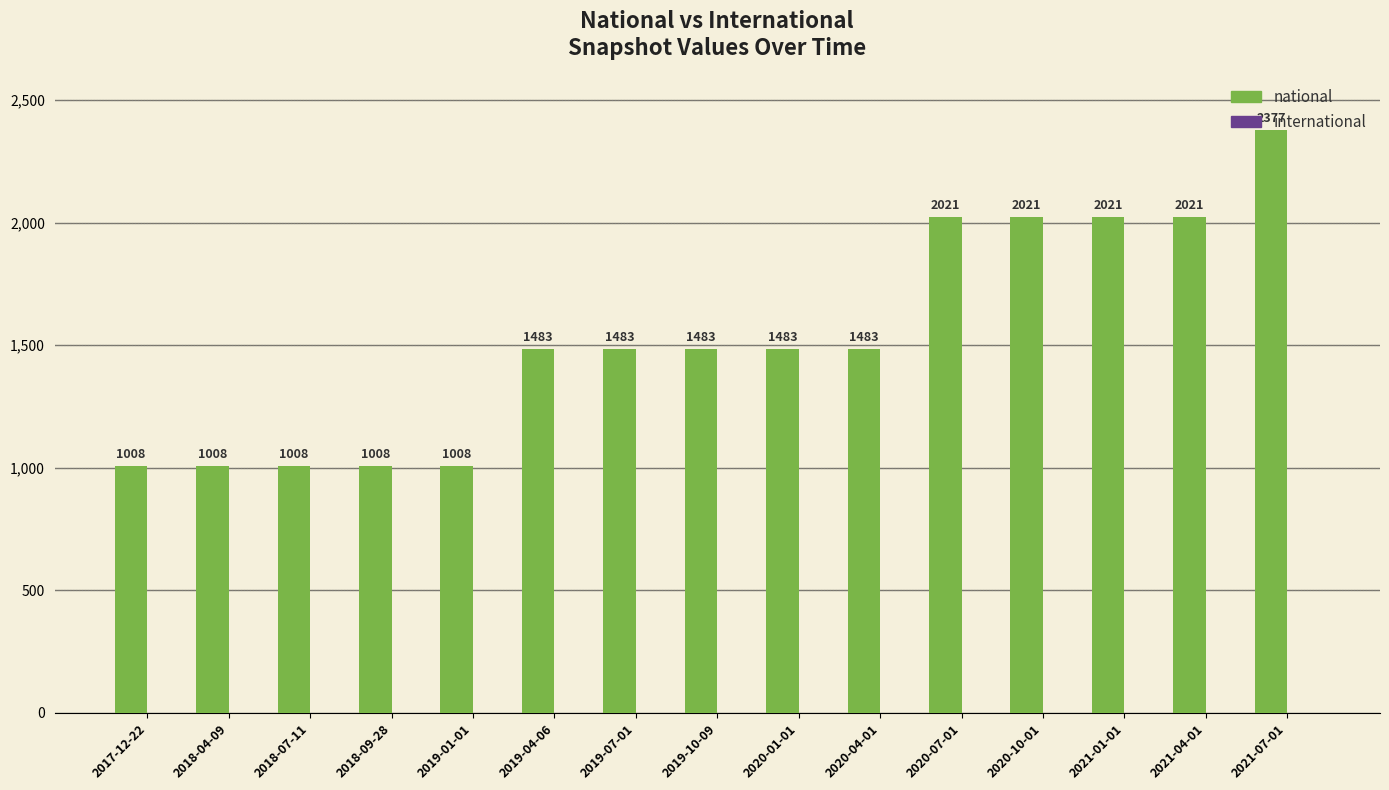

Approximately how many times larger is the value at 2018-09-28 compared to 2019-01-01?

1.0